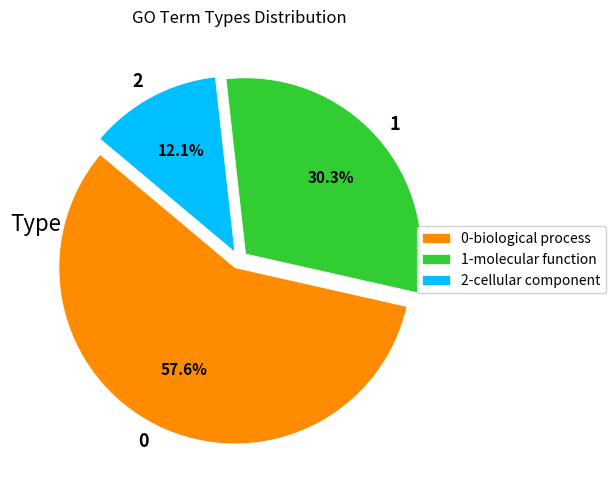

How many segments does this pie chart have?

3